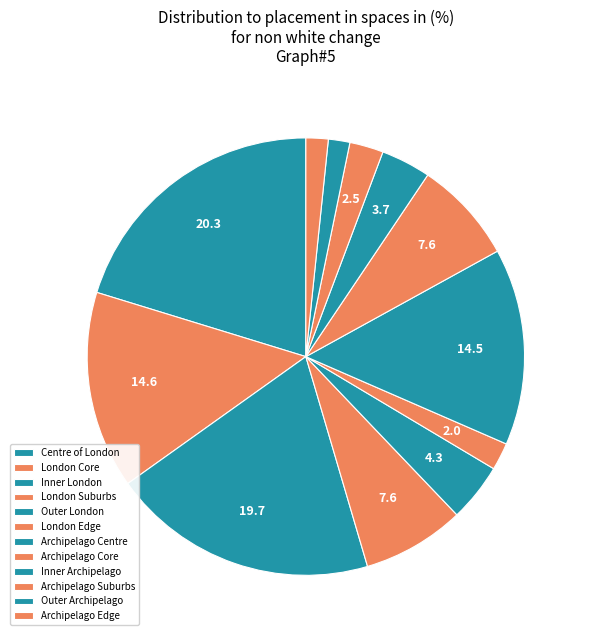

The Archipelago Edge slice represents 1% of the pie. True or false?

False